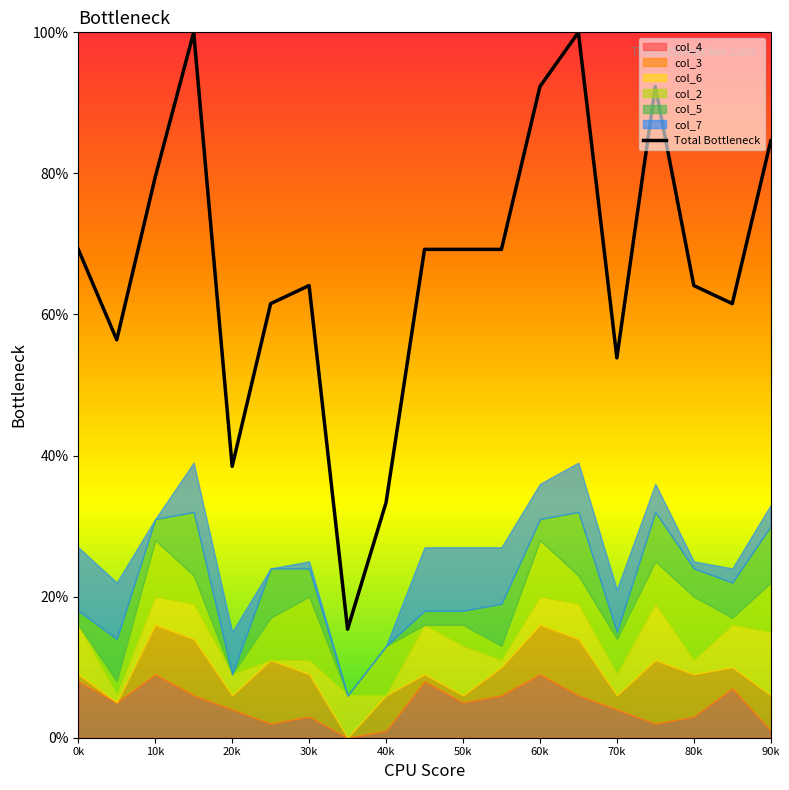

The Total Bottleneck series shows 64.1 at 30k. True or false?

True